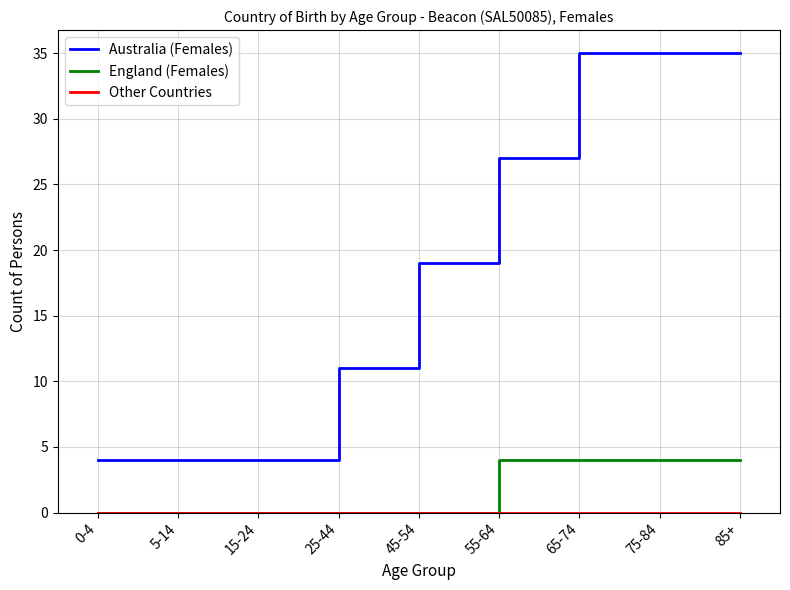

What position from the left is 15-24?

3